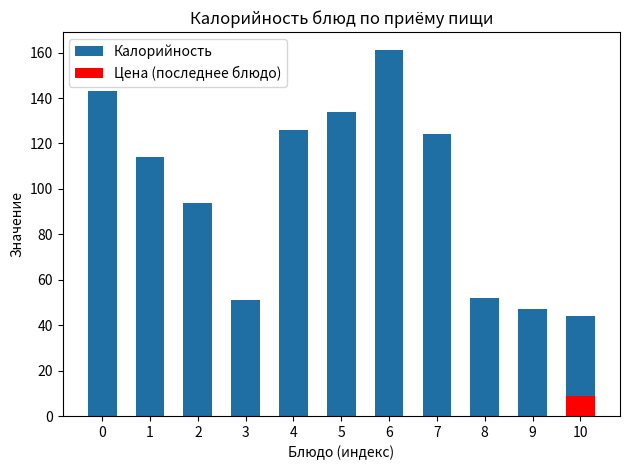

The value at 1 is 49. True or false?

False